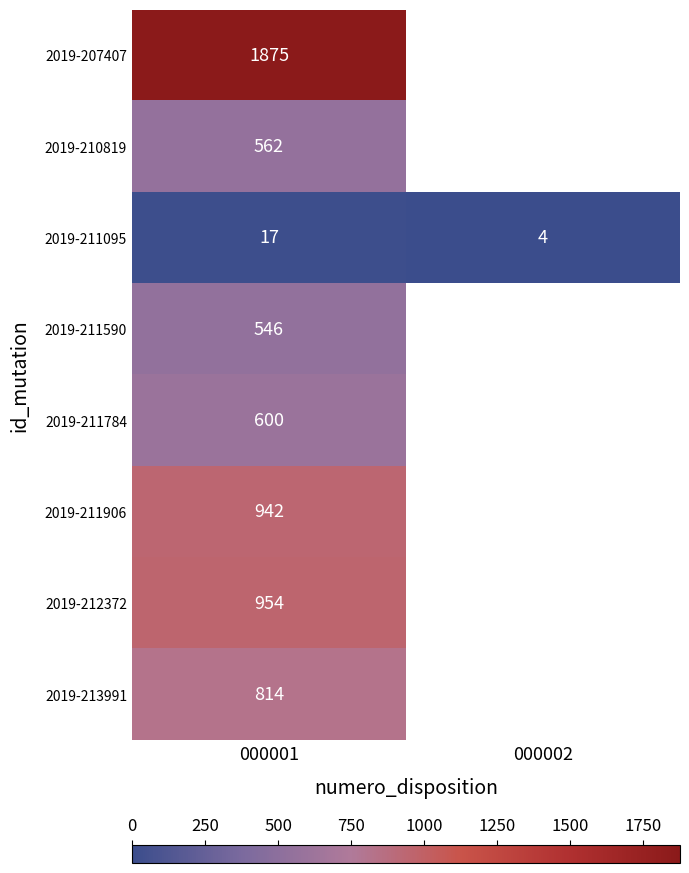

The value of 2019-211906 at 000001 is 942. True or false?

True